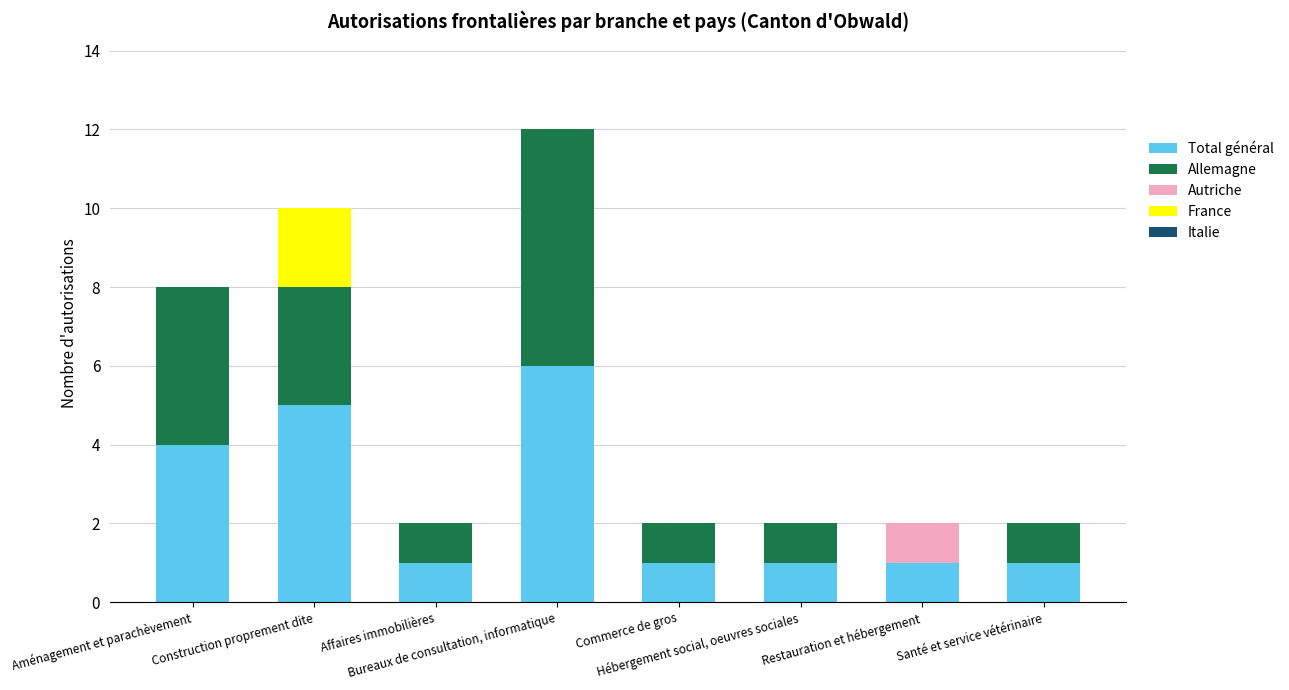

What is the maximum value for Total général?

6